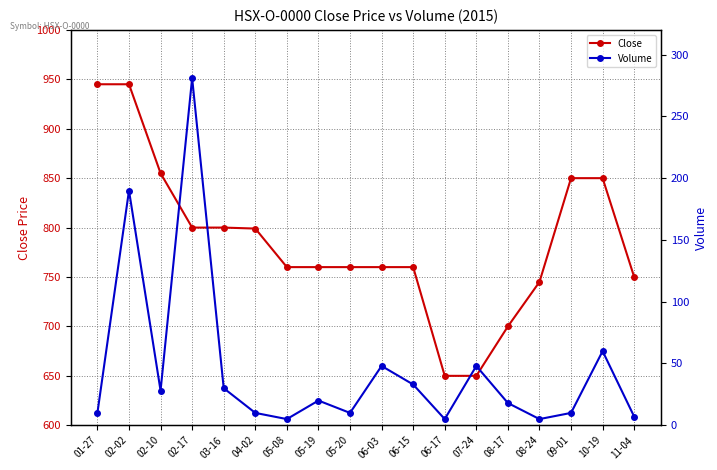

What is the difference between the highest and lowest values at 02-17?

519